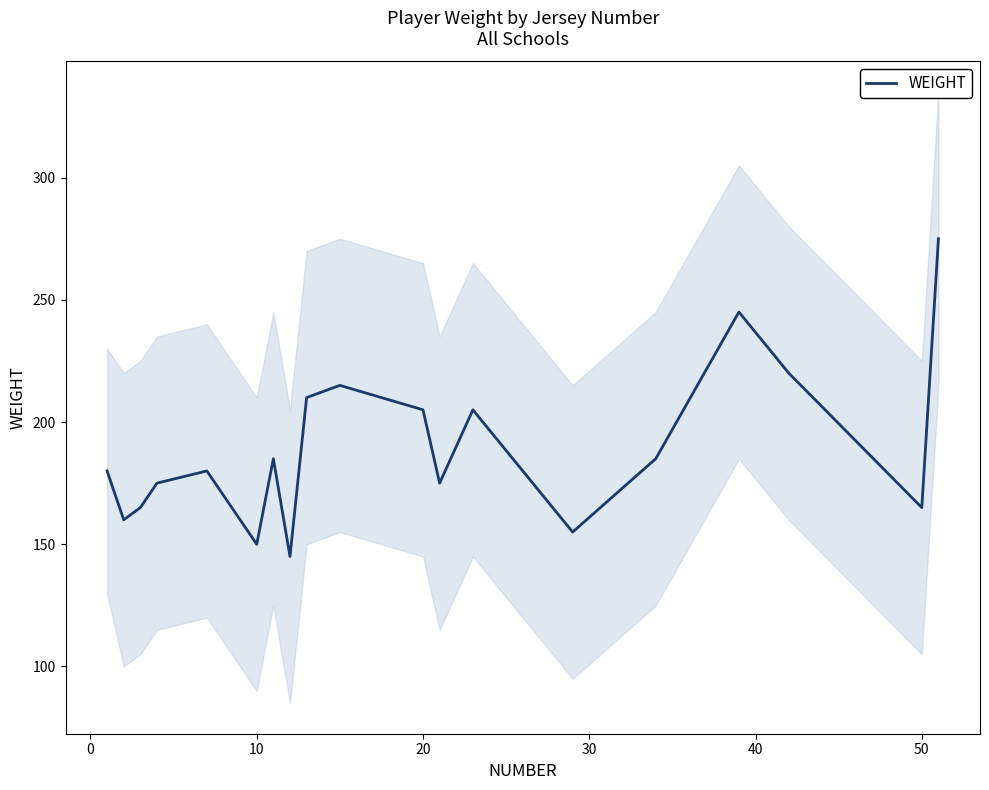

Reading right to left, extract all data points from this chart.

275	165	220	245	185	155	205	175	205	215	210	145	185	150	170	180	175	165	160	180